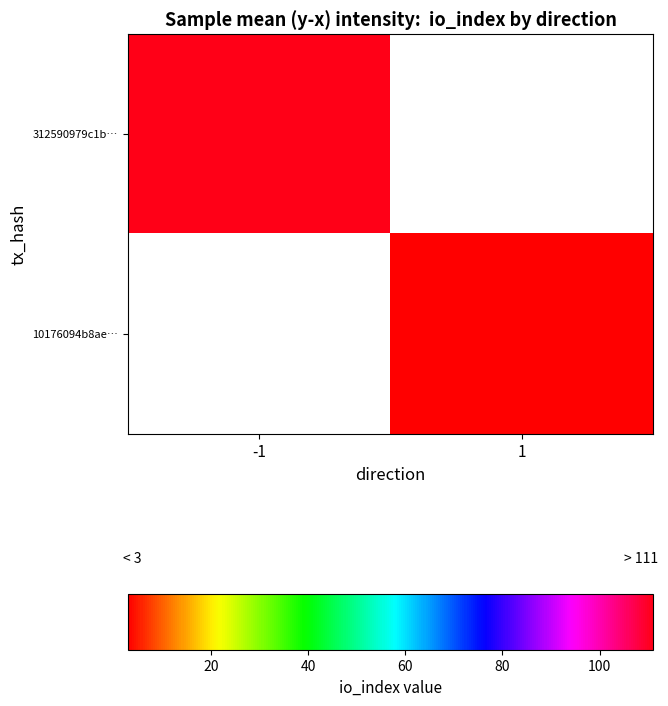

At which label does 312590979c1b… reach its peak?

-1